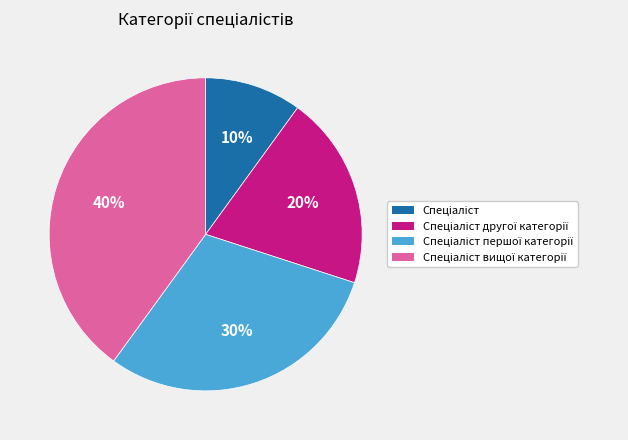

To the nearest percent, what is the average slice percentage?

25%